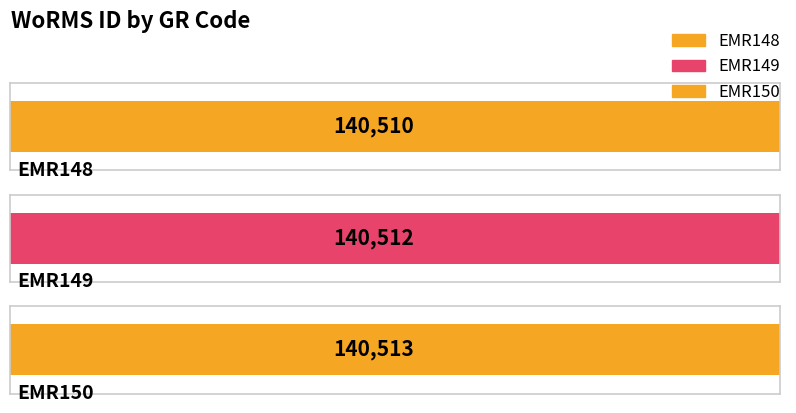

The chart shows a value of 140512 at EMR149. True or false?

True